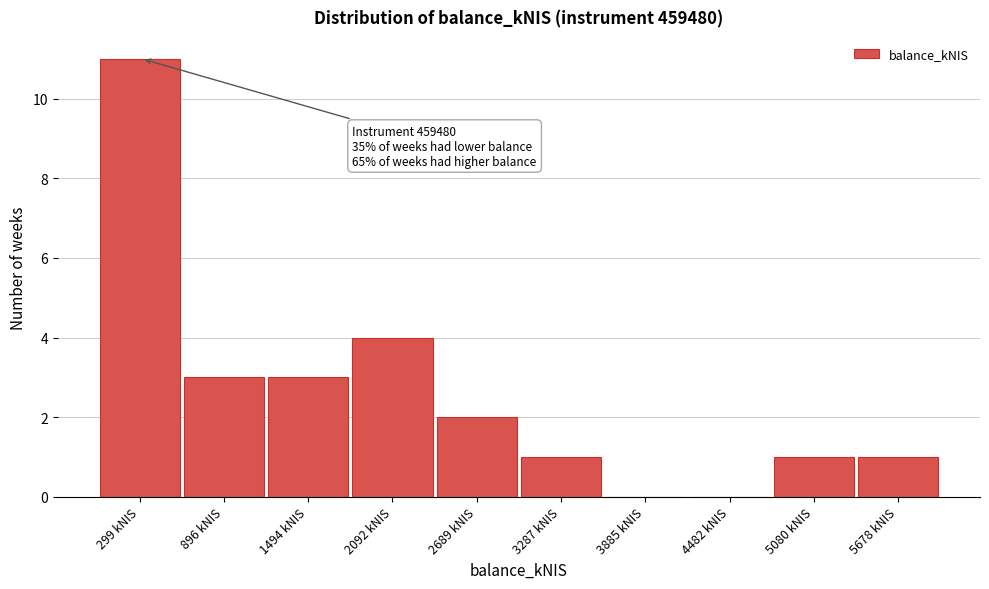

Which range on the x-axis has the tallest bar?

0 to 600